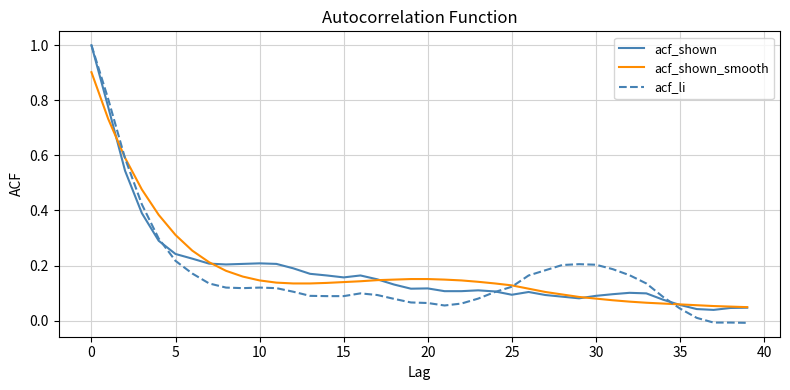

Which series has the widest spread of values?

acf_li